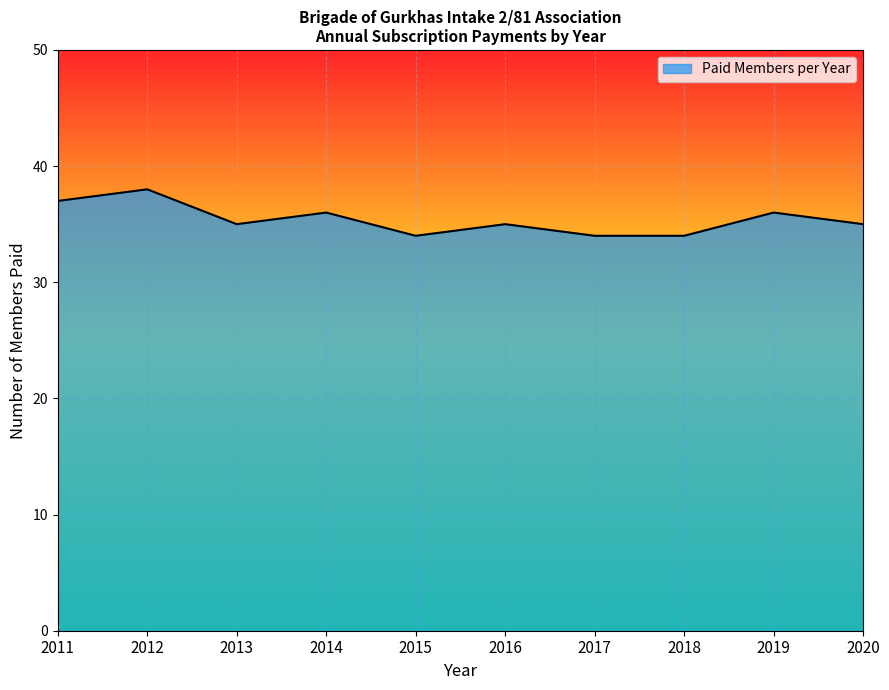

Approximately how many times larger is the value at 2013 compared to 2014?

1.0